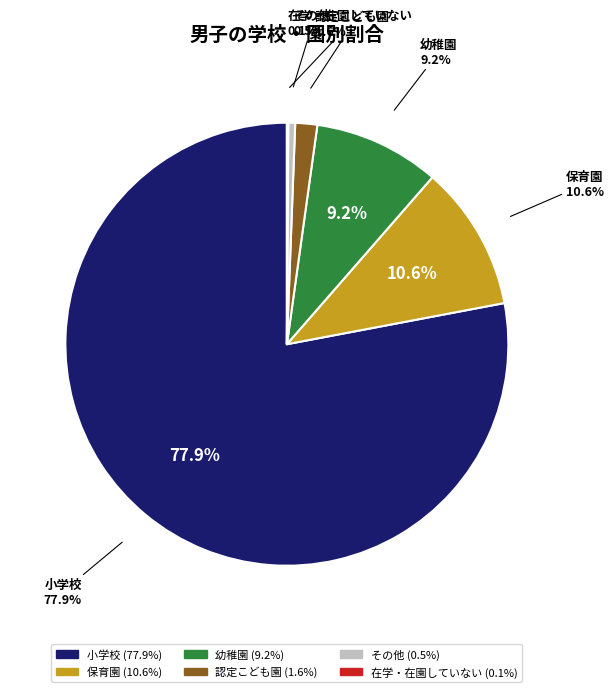

Rank the categories by value from lowest to highest.

在学・在園していない, その他, 認定こども園, 幼稚園, 保育園, 小学校